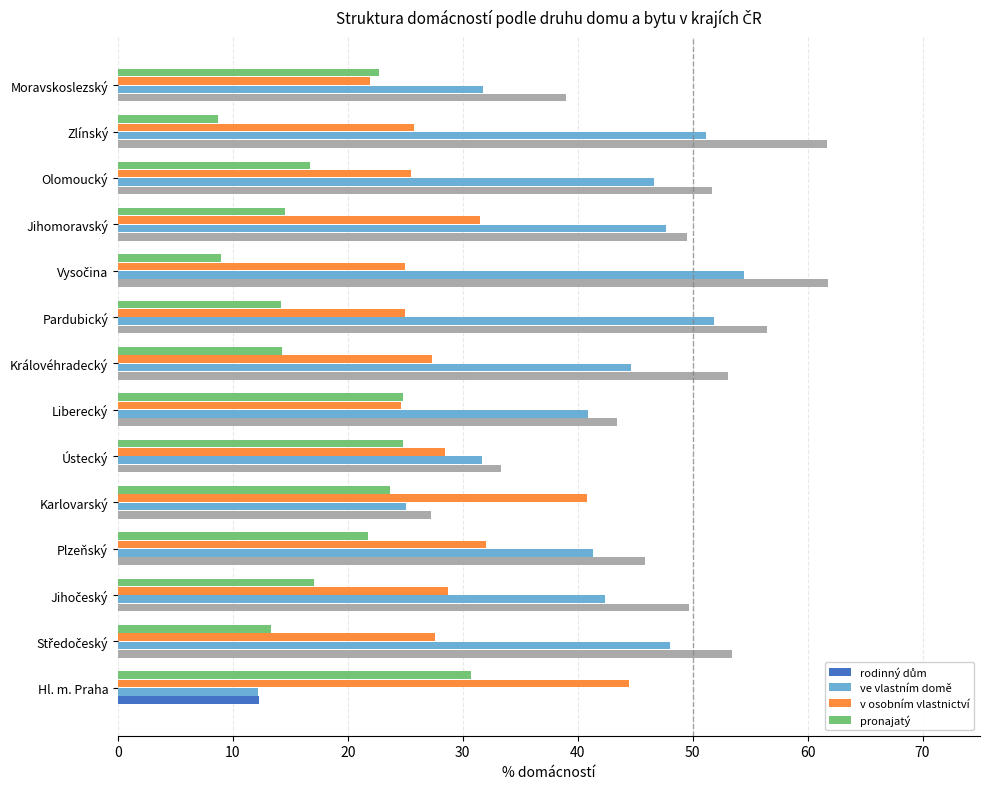

Which category has the highest value in the v osobním vlastnictví series?

Hl. m. Praha